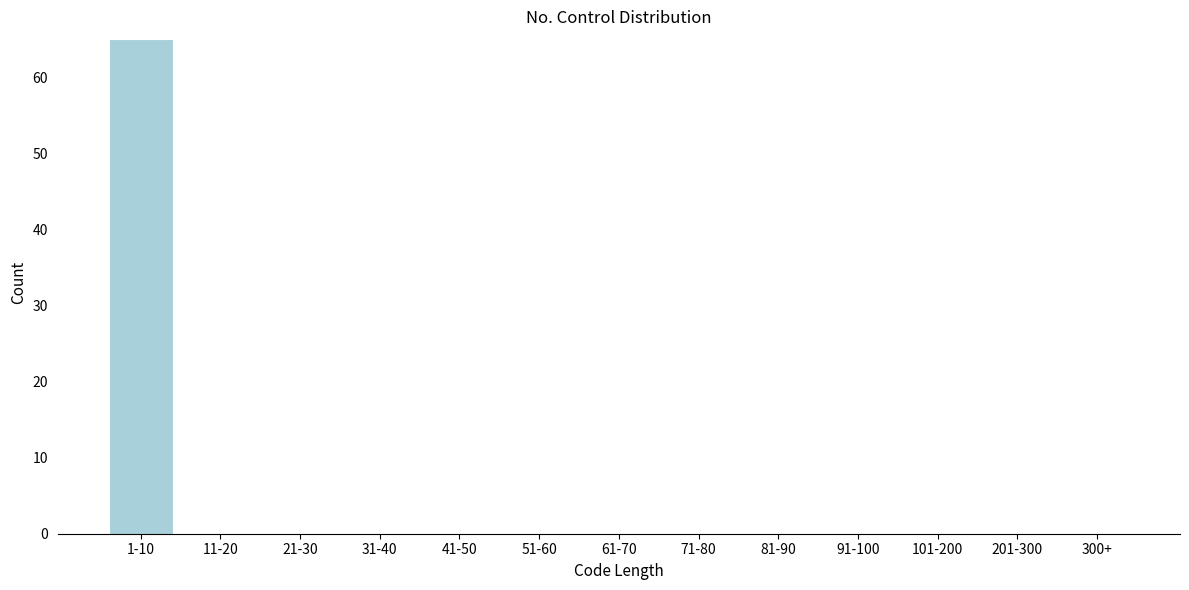

Reading right to left, list all the values displayed in this chart.

300+=0	201-300=0	101-200=0	91-100=0	81-90=0	71-80=0	61-70=0	51-60=0	41-50=0	31-40=0	21-30=0	11-20=0	1-10=65